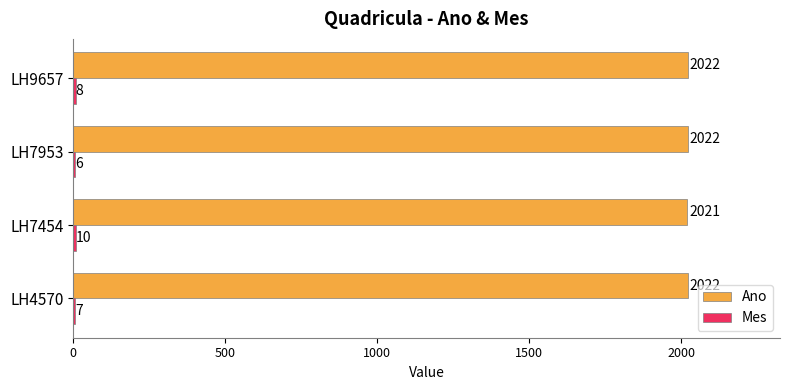

What is the maximum value for Ano?

2022